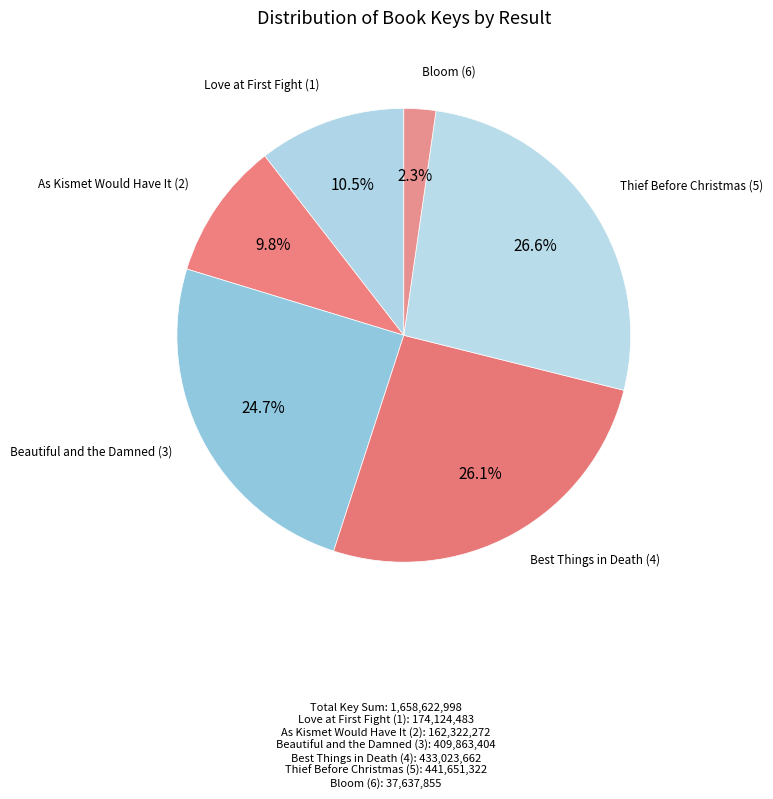

To the nearest percent, what is the average slice percentage?

17%